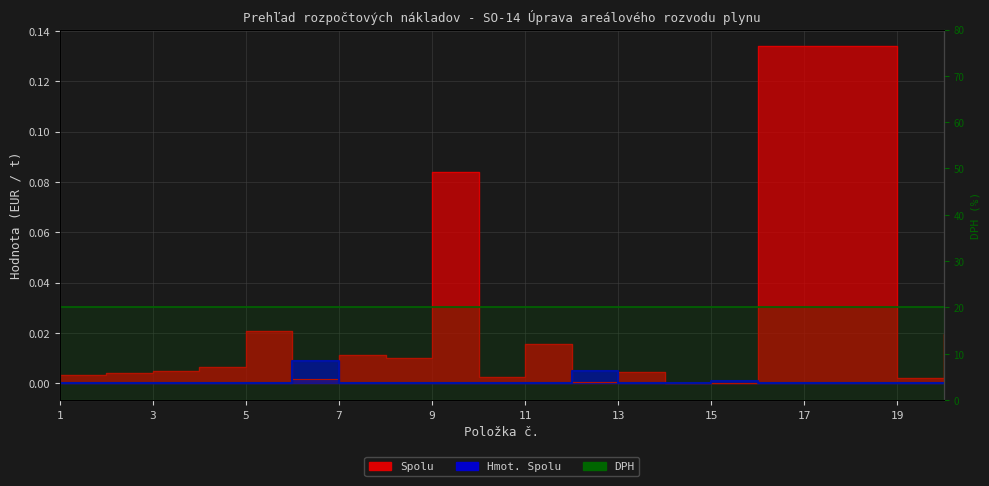

True or false: Hmot. Spolu has more than 2 points higher than both neighbors.

True